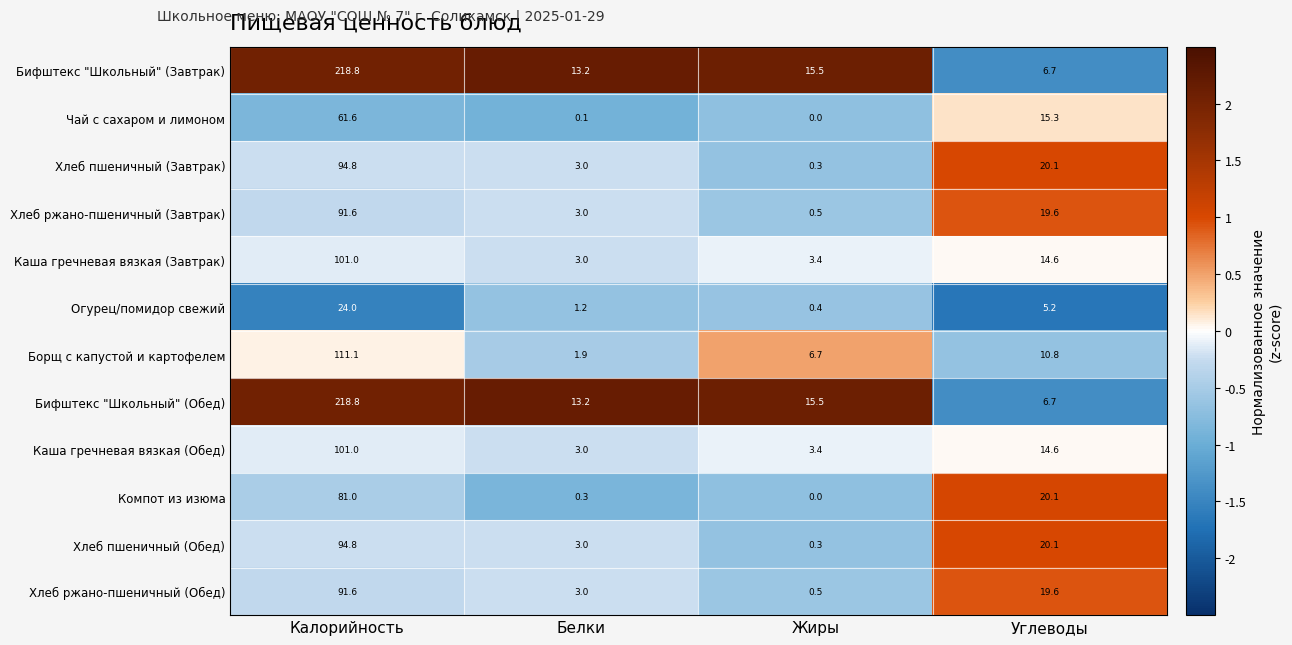

List the labels in order of Каша гречневая вязкая (Обед) value, largest first.

Калорийность, Углеводы, Жиры, Белки